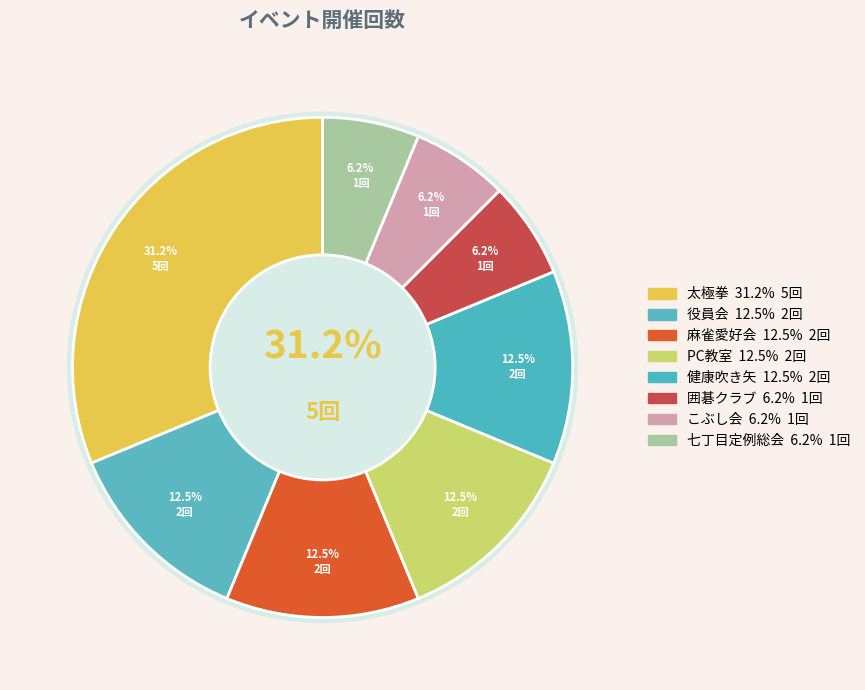

What is the change in value from 健康吹き矢 to こぶし会?

-1